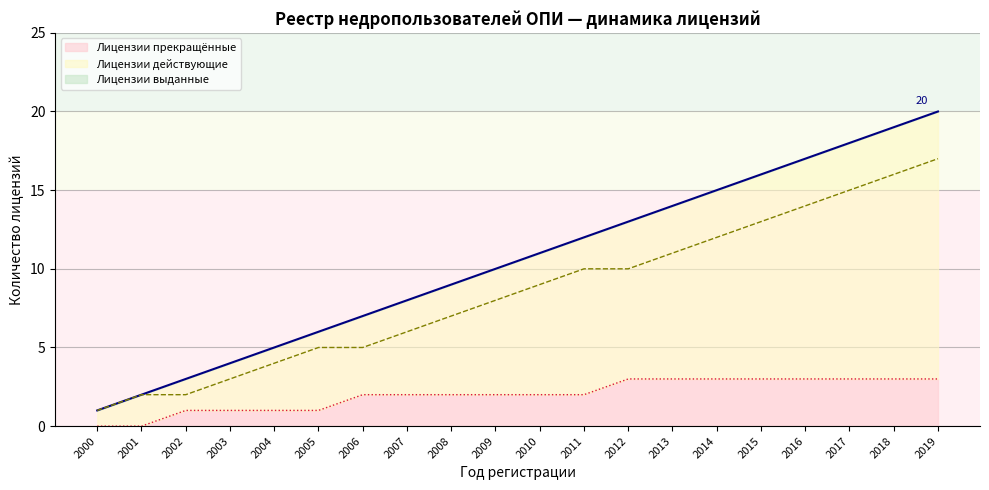

Reading right to left, what are all the values shown in this chart?

Лицензии выданные: 20	19	18	17	16	15	14	13	12	11	10	9	8	7	6	5	4	3	2	1
Лицензии действующие: 17	16	15	14	13	12	11	10	10	9	8	7	6	5	5	4	3	2	2	1
Лицензии прекращённые: 3	3	3	3	3	3	3	3	2	2	2	2	2	2	1	1	1	1	0	0